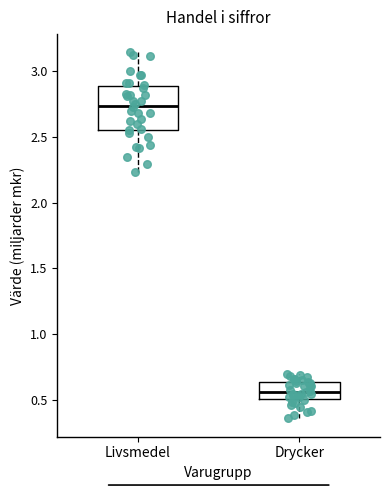

Where is the upper edge of the box for Drycker on the y-axis? The values are not printed on the chart, so give them approximately, as read against the axis.

0.65